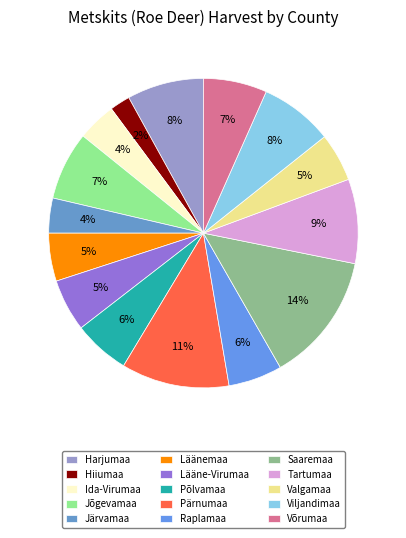

How many segments does this pie chart have?

15